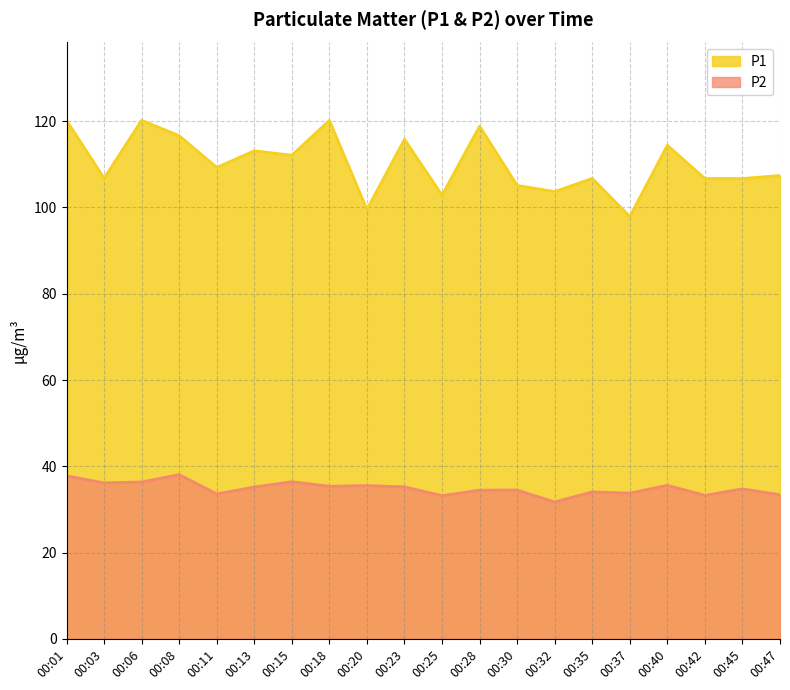

How many lines are shown in the chart?

2